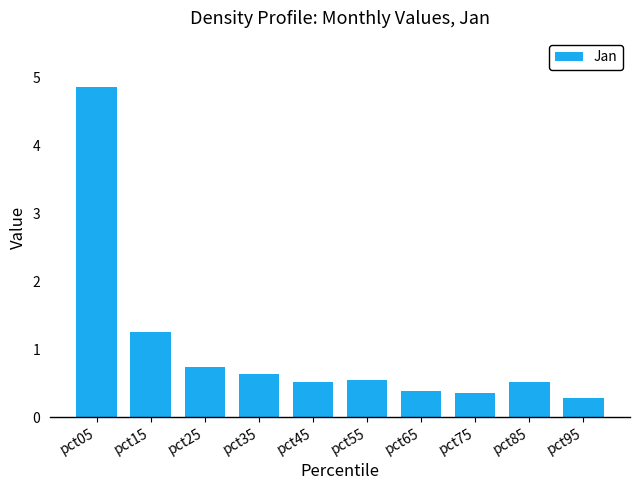

What is the average value?

1.0